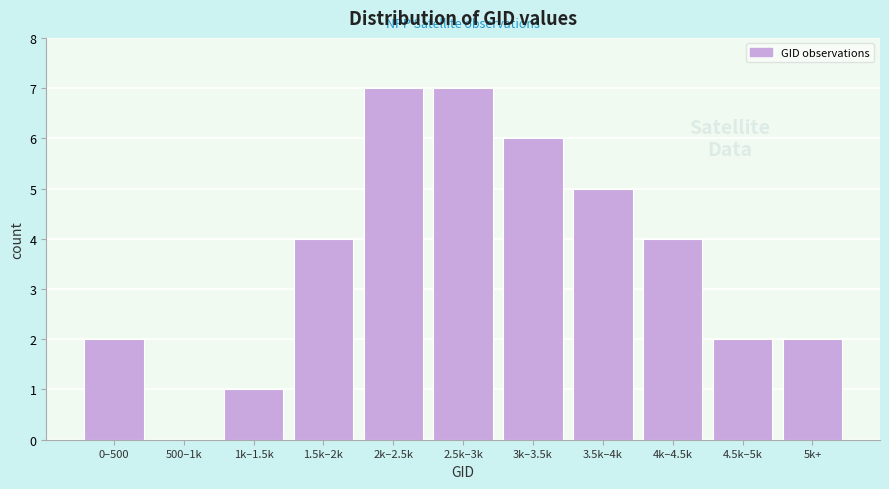

Reading left to right, what are all the values shown in this chart?

0–500=2	500–1k=0	1k–1.5k=1	1.5k–2k=4	2k–2.5k=7	2.5k–3k=7	3k–3.5k=6	3.5k–4k=5	4k–4.5k=4	4.5k–5k=2	5k+=2